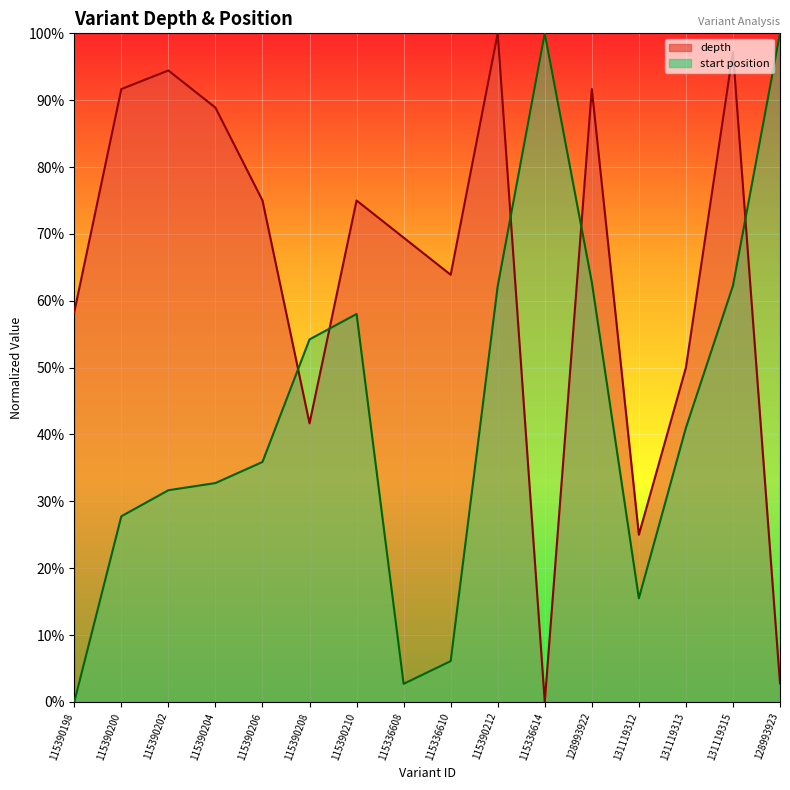

What is the total value across all series at 115336614?

1.0